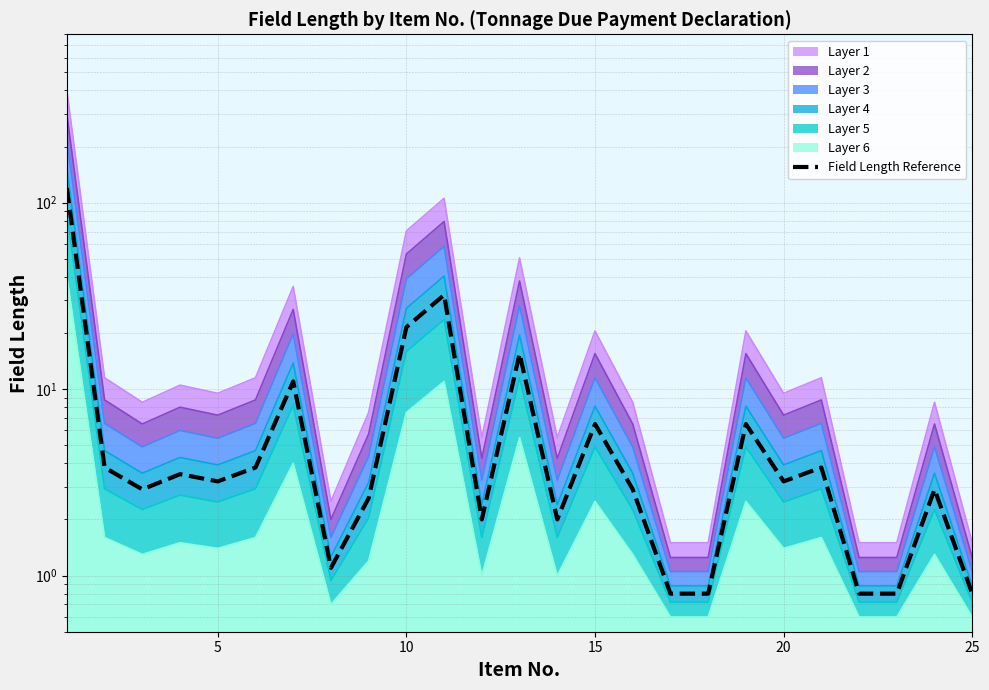

Reading left to right, list all the values displayed in this chart.

119.9	3.8	2.9	3.5	3.2	3.8	11.0	1.1	2.6	21.5	32.0	2.0	15.5	2.0	6.5	2.9	0.8	0.8	6.5	3.2	3.8	0.8	0.8	2.9	0.8